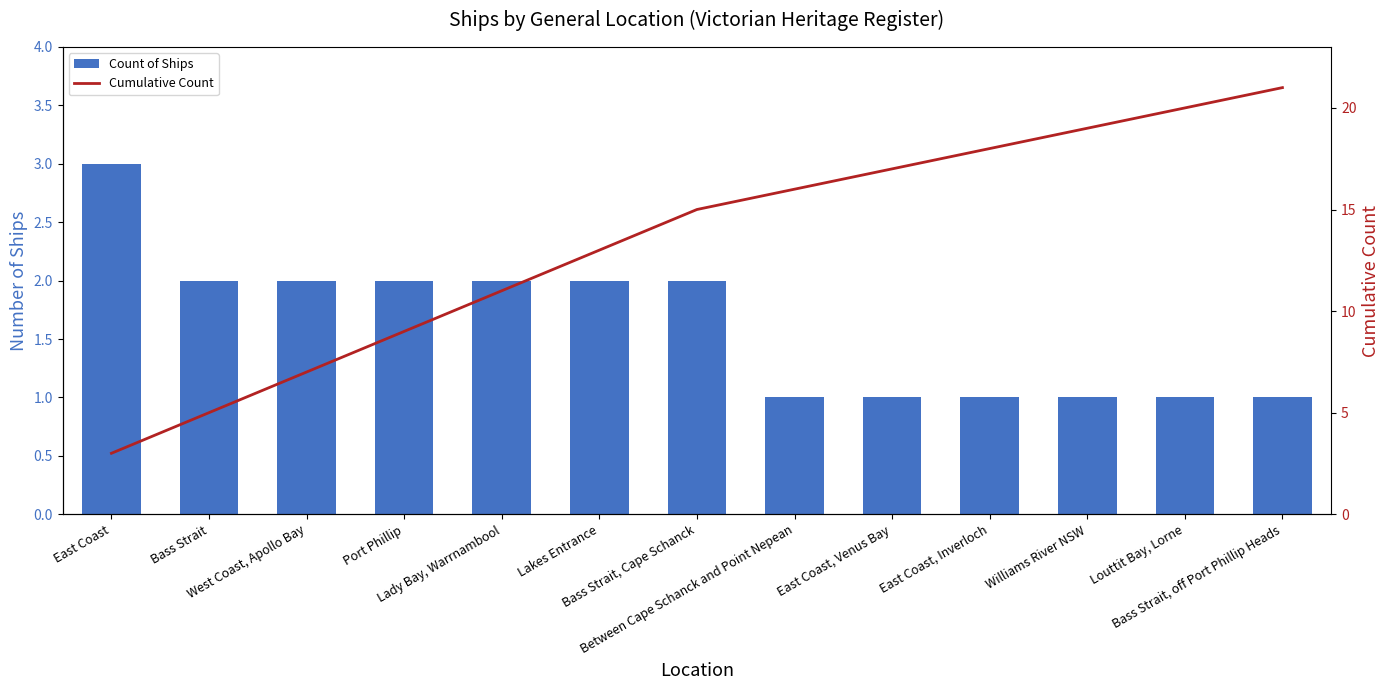

What is the maximum value shown in the chart?

21